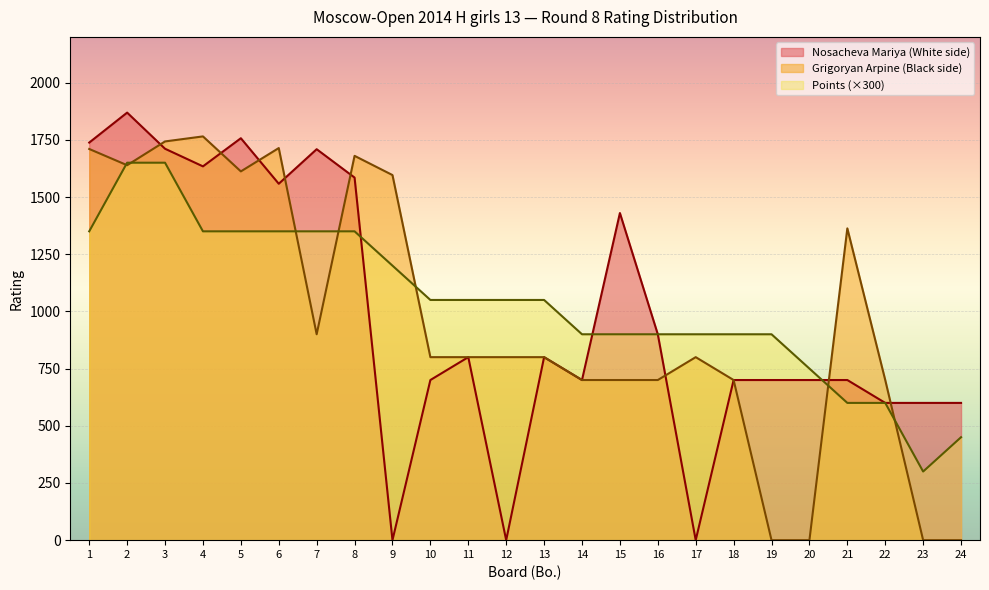

True or false: Grigoryan Arpine has more than 0 points higher than both neighbors.

True